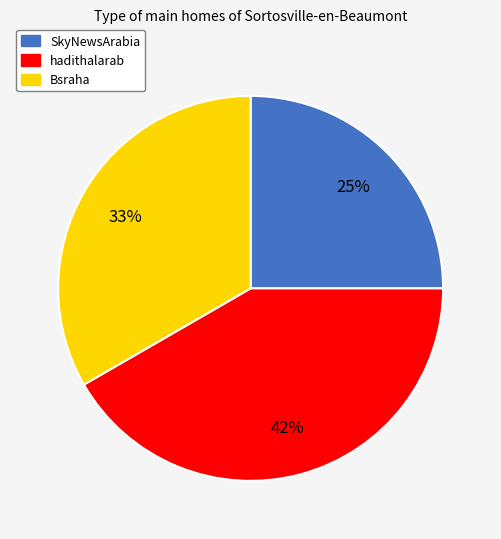

To the nearest percent, what is the difference between the largest and smallest slice percentages?

17%